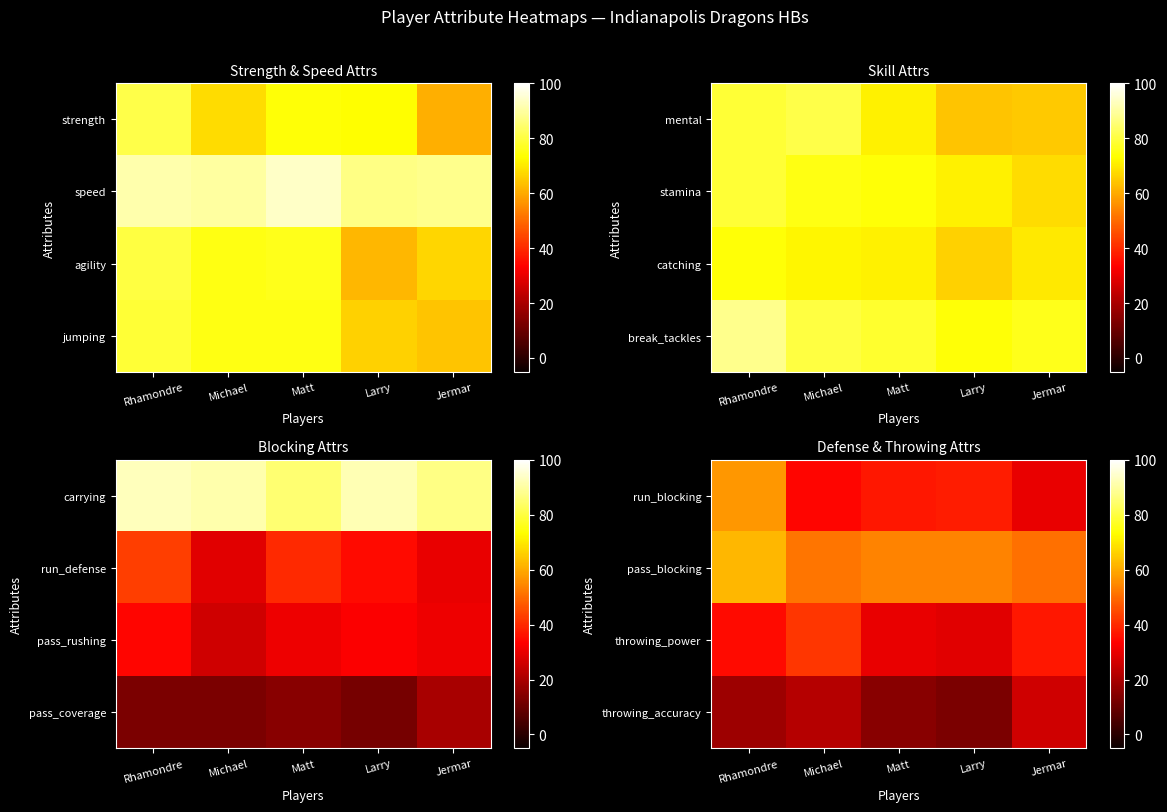

Rank the series at Michael from highest to lowest value.

pass_blocking, throwing_power, run_blocking, throwing_accuracy